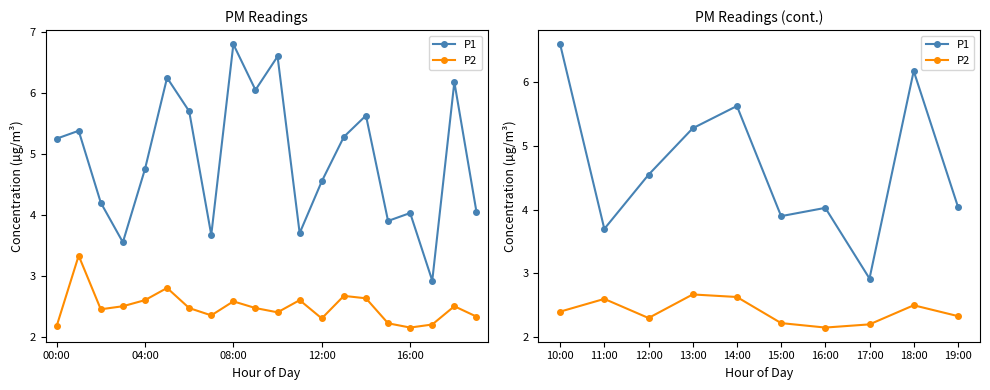

How many lines are shown in the chart?

2